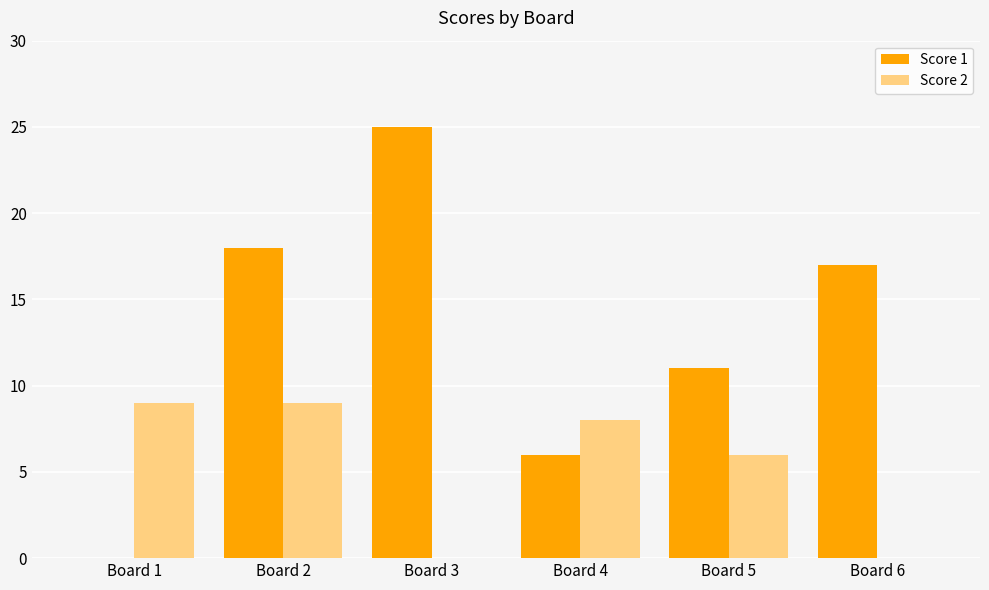

What is the sum of all Score 1 values?

77